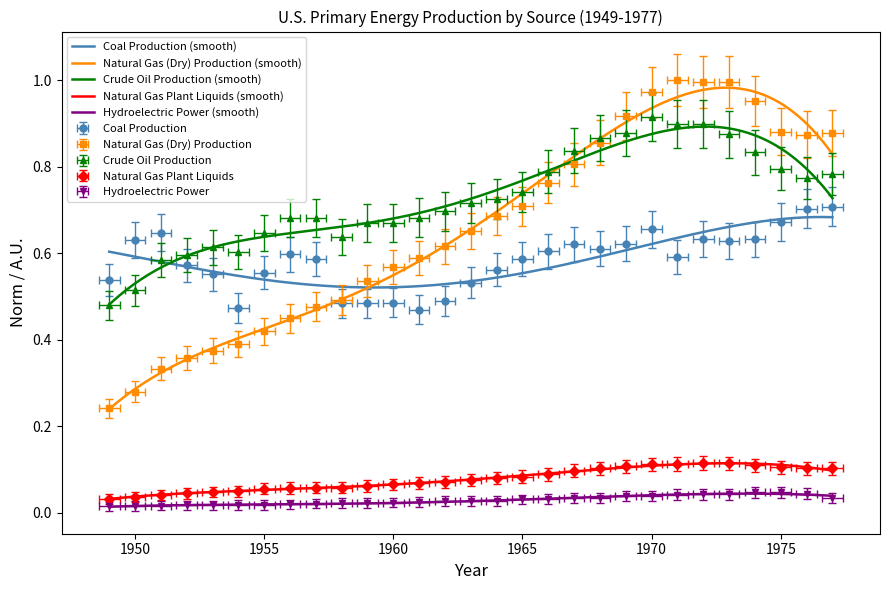

Is it true that Coal Production equals 0.9 at 1974?

False